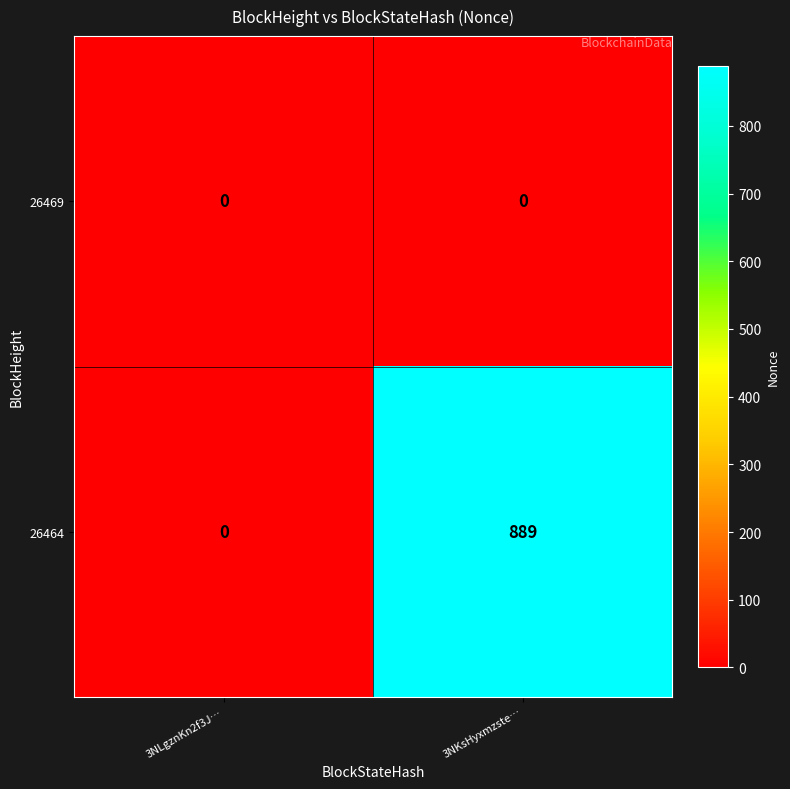

What is the sum of the 26464 values at 3NKsHyxmzste… and 3NLgznKn2f3J…?

889